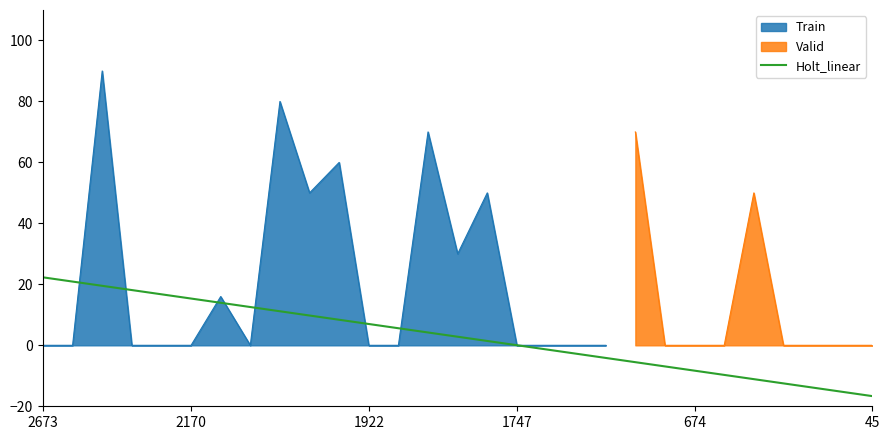

True or false: Train has a value of 43 at 1747.

False